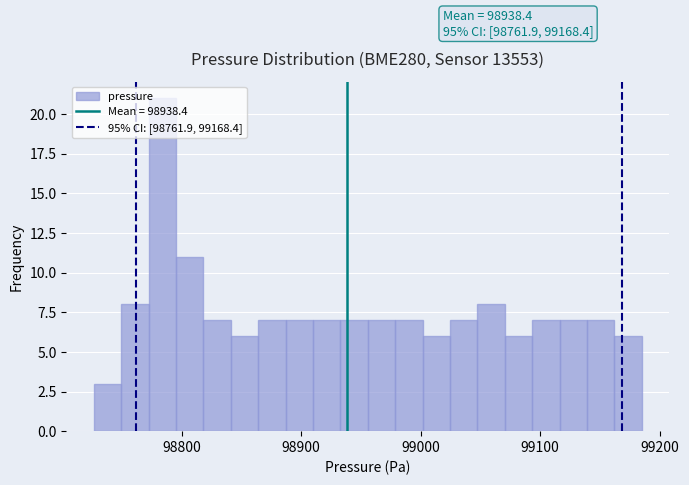

Around what value on the x-axis is the tallest bar? Give the approximate position of its centre, as read against the axis.

98780